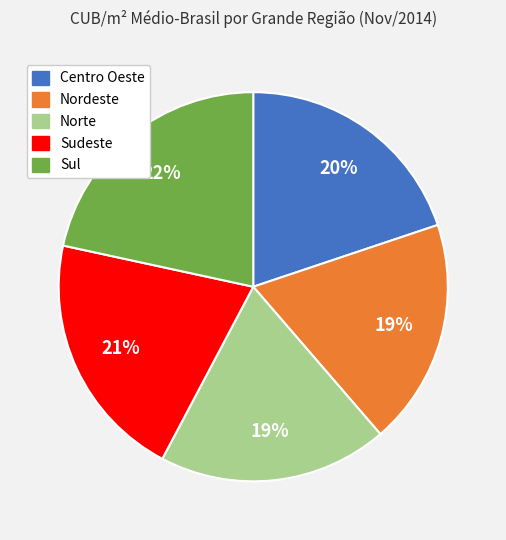

Which has a higher value, Norte or Centro Oeste?

Centro Oeste